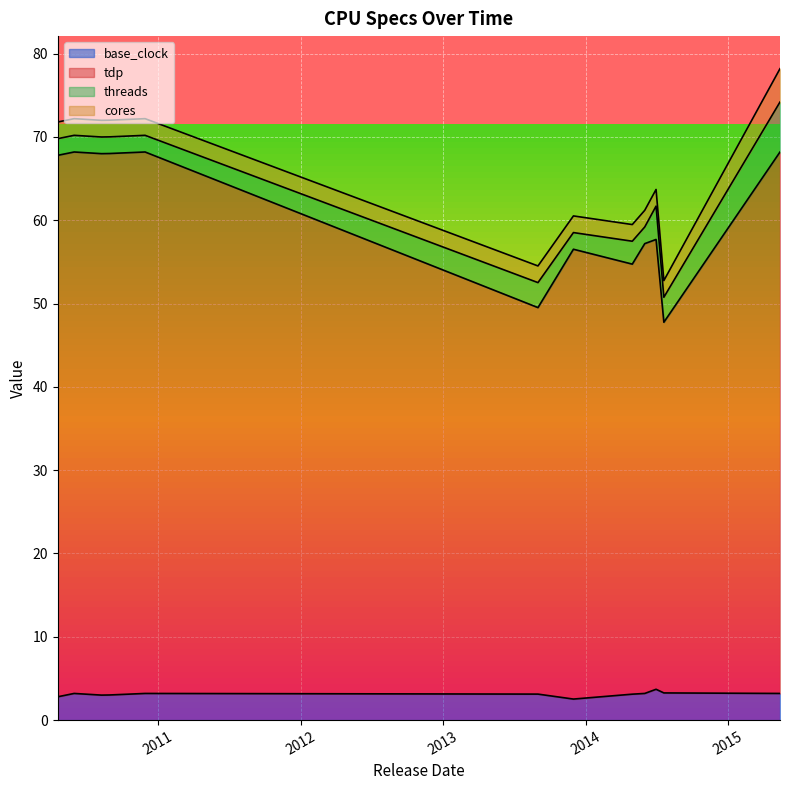

At which label does base_clock reach its minimum?

2013-12-01